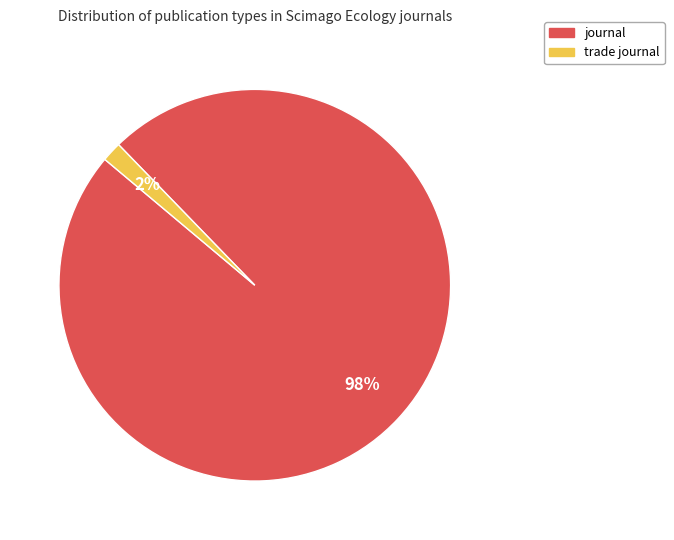

To the nearest percent, what is the combined percentage of journal and trade journal?

100%